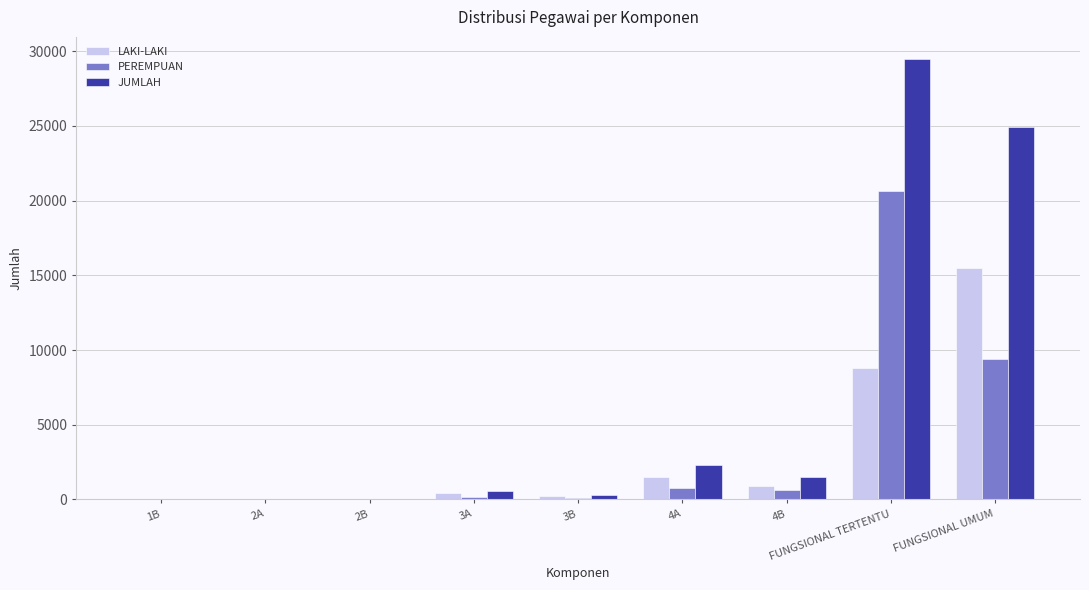

How many series are shown in this chart?

3